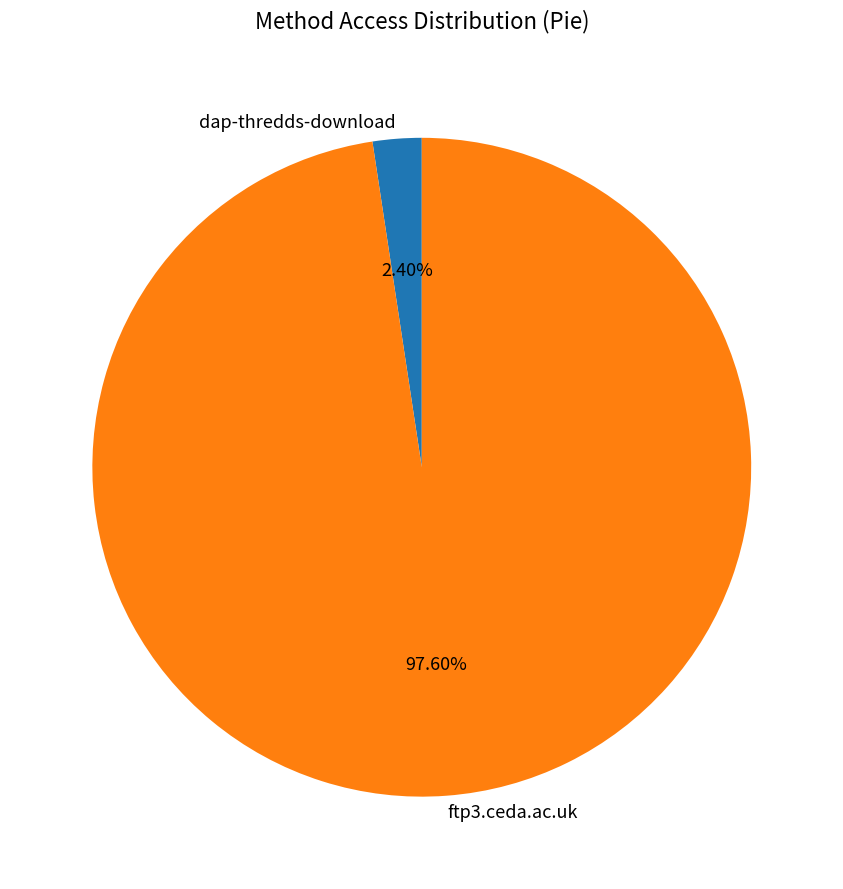

Does dap-thredds-download account for over 50% of the chart?

No